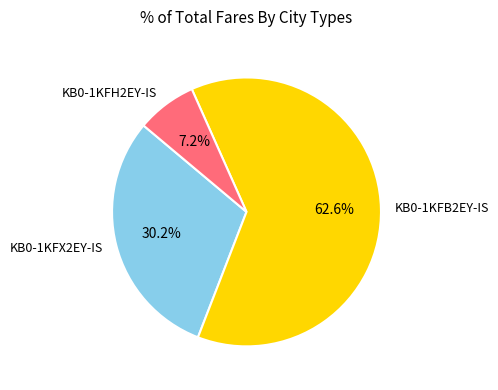

Does any single category account for the majority?

Yes